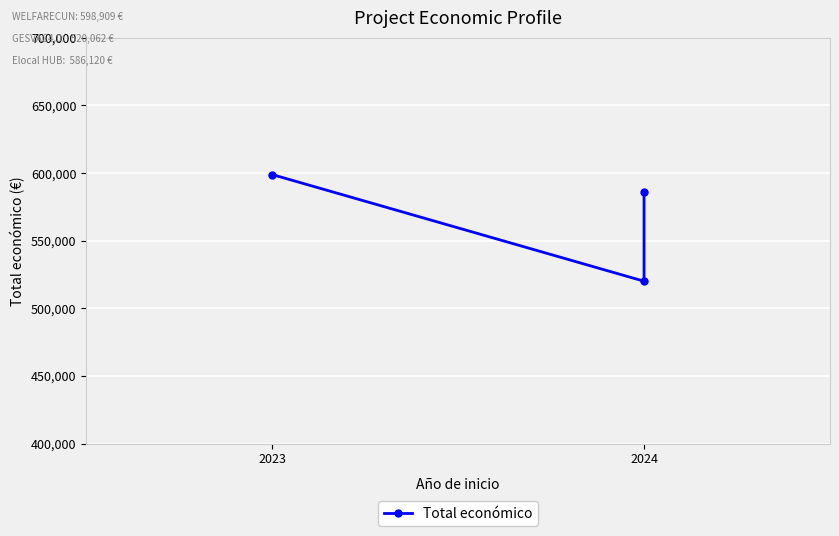

The chart shows a value of 520062 at 2024. True or false?

True